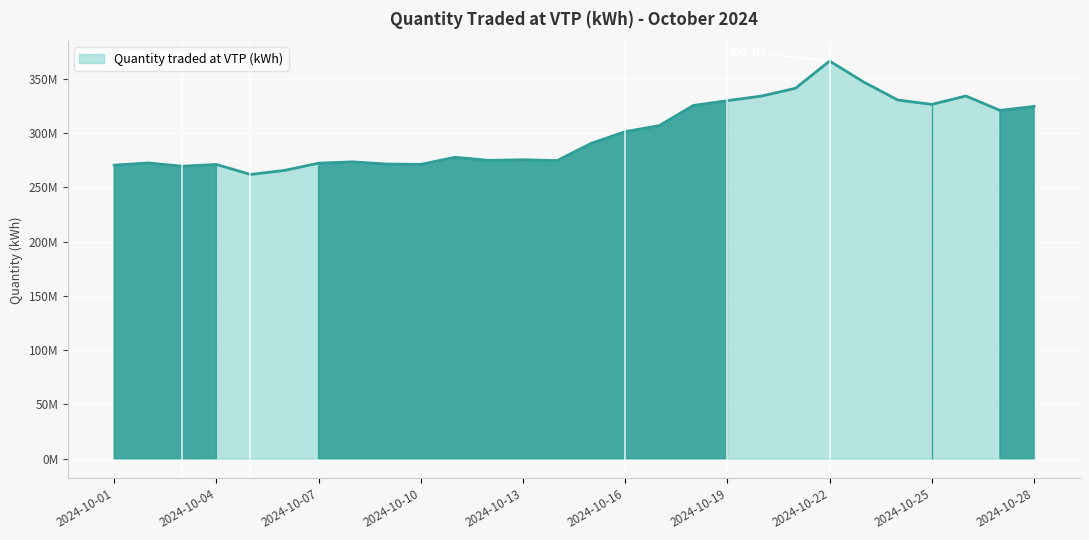

At which category does the data reach its first local peak?

2024-10-02